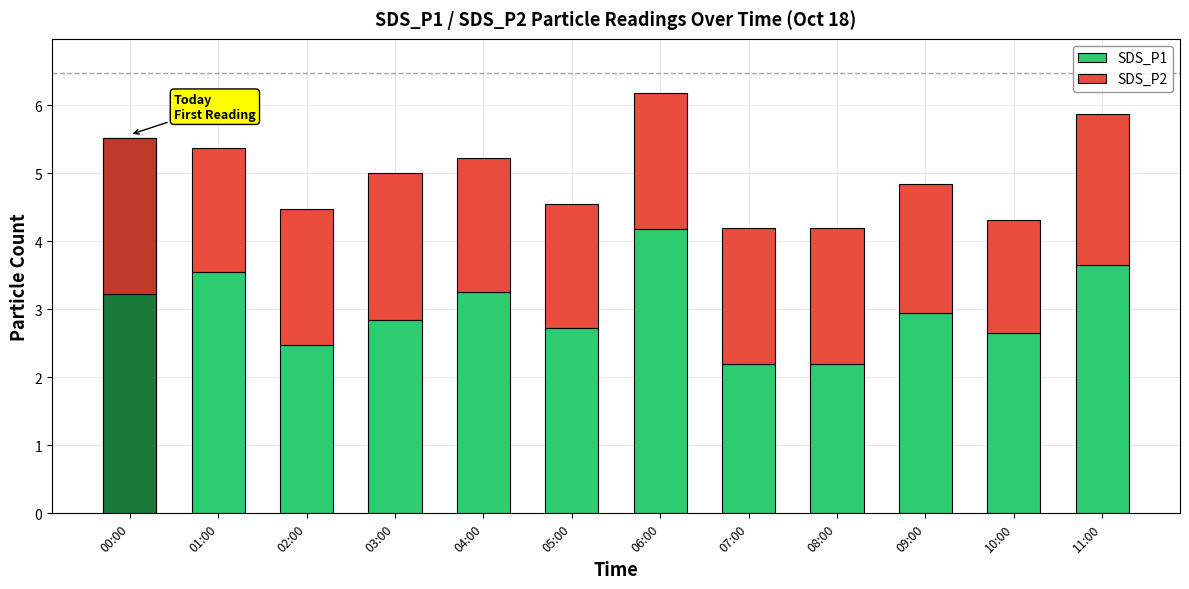

Reading left to right, transcribe all the data shown in this chart.

SDS_P1: 00:00=3.2	01:00=3.5	02:00=2.5	03:00=2.9	04:00=3.2	05:00=2.7	06:00=4.2	07:00=2.2	08:00=2.2	09:00=3.0	10:00=2.6	11:00=3.6
SDS_P2: 00:00=2.3	01:00=1.8	02:00=2.0	03:00=2.1	04:00=2.0	05:00=1.8	06:00=2.0	07:00=2.0	08:00=2.0	09:00=1.9	10:00=1.7	11:00=2.2